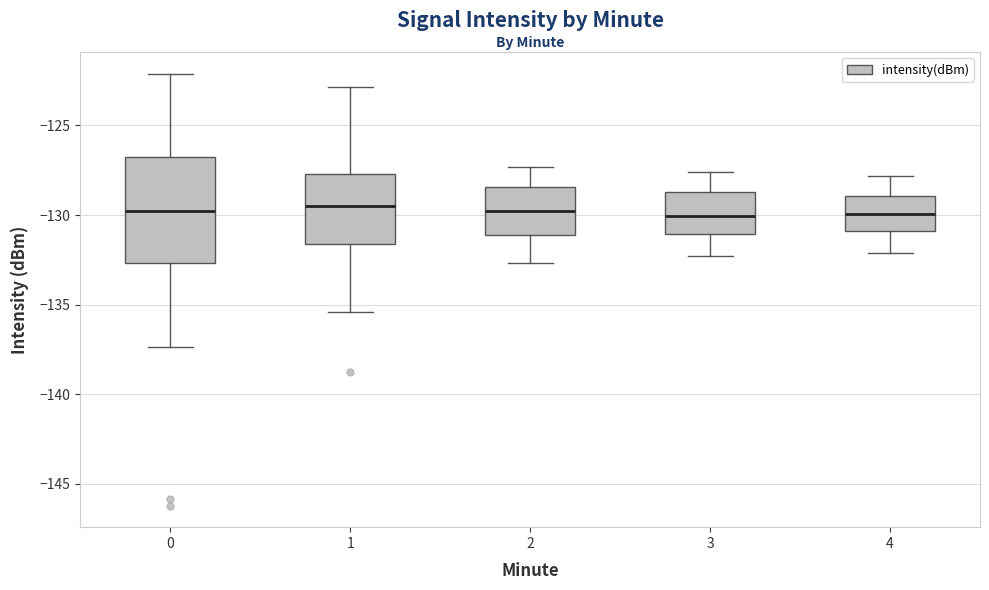

Reading left to right, transcribe this box plot: for each box, give where its median line is, the range the box spans, and where its two whiskers end, as read against the y-axis. The values are not printed on the chart, so give them approximately, as read against the axis.

0: median -130.0, box -132.5 to -126.5, whiskers -137.5 to -122.0
1: median -129.5, box -131.5 to -127.5, whiskers -135.5 to -123.0
2: median -129.5, box -131.0 to -128.5, whiskers -132.5 to -127.5
3: median -130.0, box -131.0 to -128.5, whiskers -132.5 to -127.5
4: median -130.0, box -131.0 to -129.0, whiskers -132.0 to -128.0